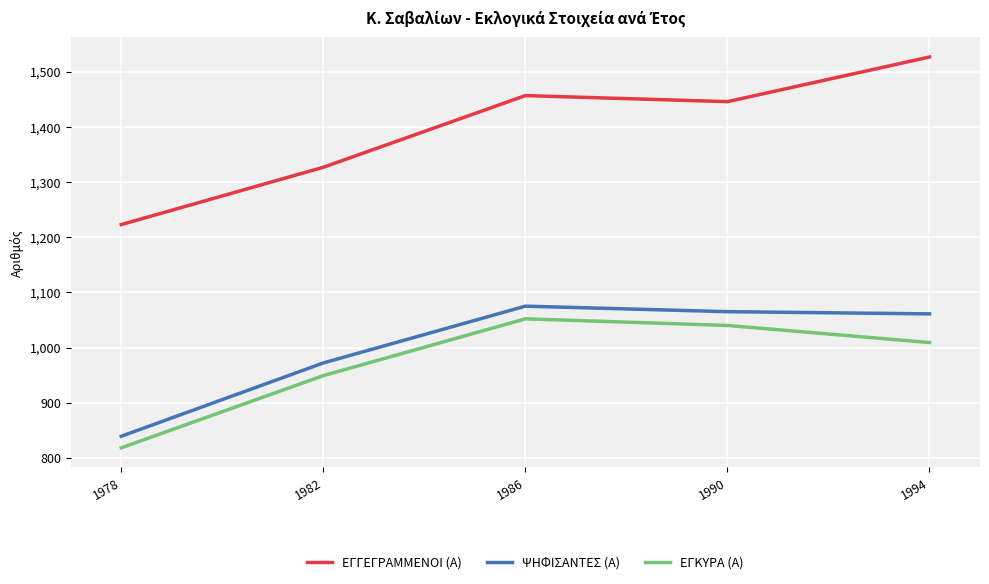

Is it true that ΕΓΓΕΓΡΑΜΜΕΝΟΙ (Α) equals 1718 at 1978?

False